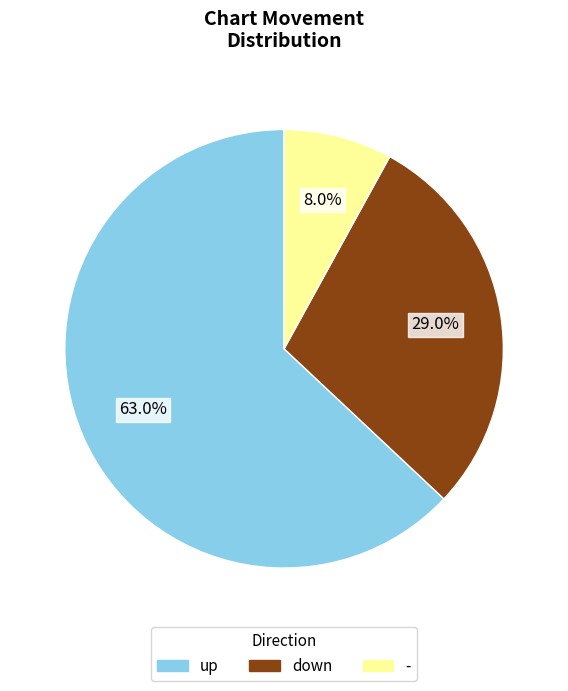

What is the largest slice in the pie chart?

up